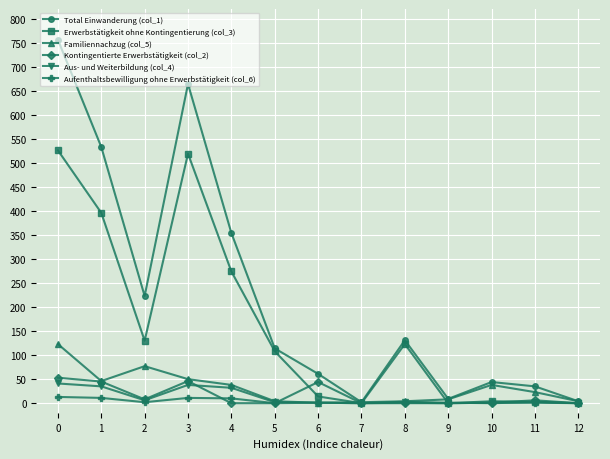

The value of Aufenthaltsbewilligung ohne Erwerbstätigkeit (col_6) at 8 is 0. True or false?

True